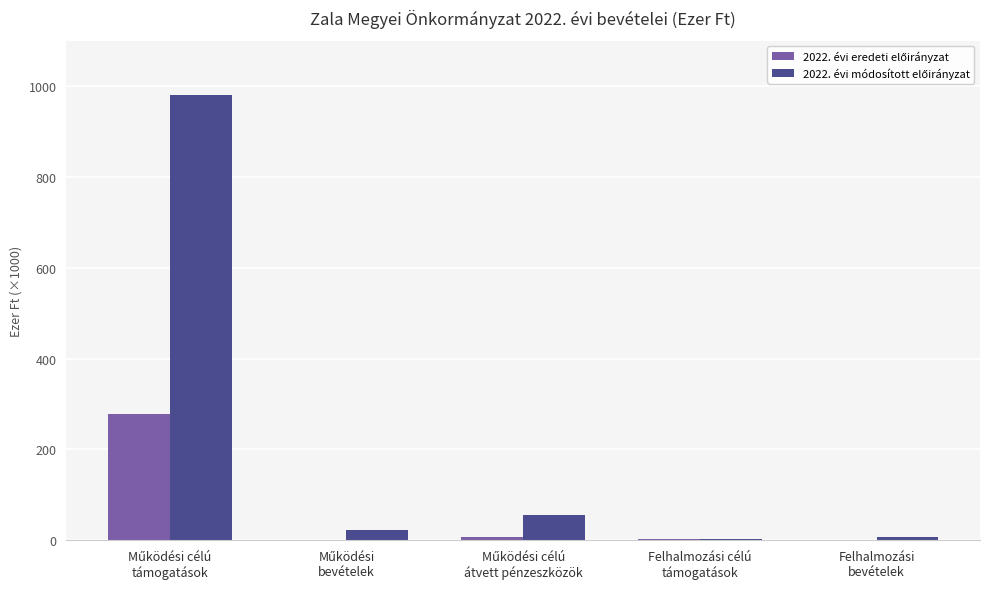

Reading right to left, what are all the values shown in this chart?

2022. évi eredeti előirányzat: Felhalmozási
bevételek=0	Felhalmozási célú
támogatások=3300	Működési célú
átvett pénzeszközök=8000	Működési
bevételek=1295	Működési célú
támogatások=277590
2022. évi módosított előirányzat: Felhalmozási
bevételek=6516	Felhalmozási célú
támogatások=3300	Működési célú
átvett pénzeszközök=55297	Működési
bevételek=23147	Működési célú
támogatások=980667